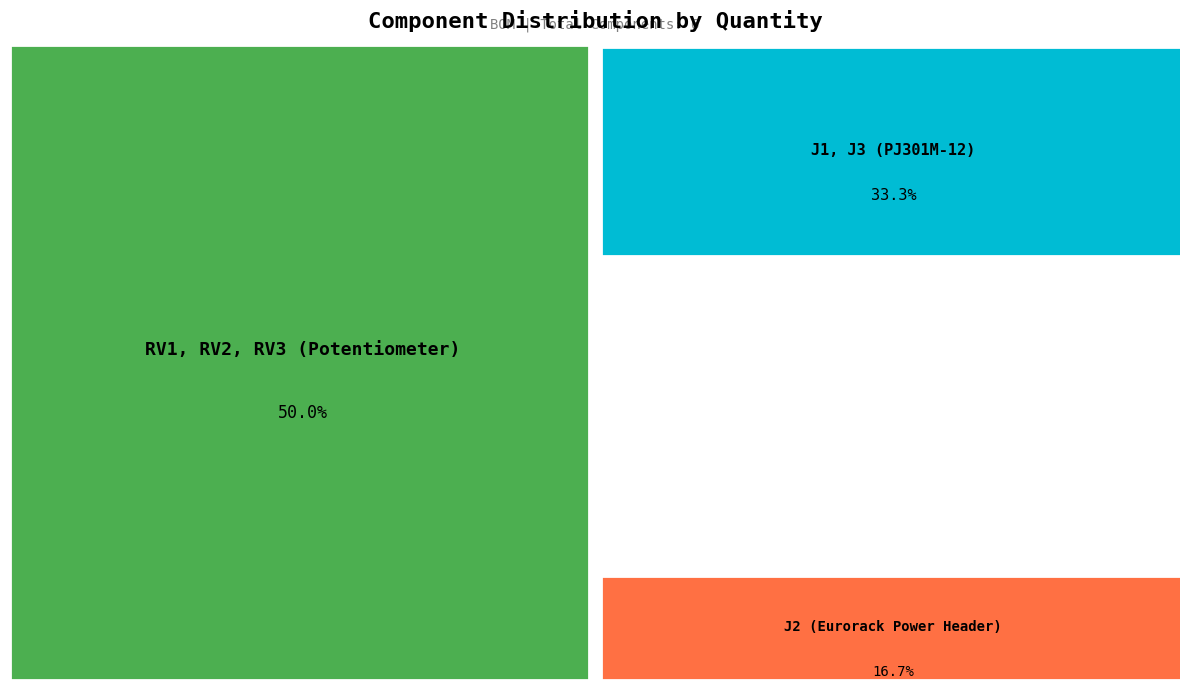

The J2 (Eurorack Power Header) slice represents 17% of the pie. True or false?

True